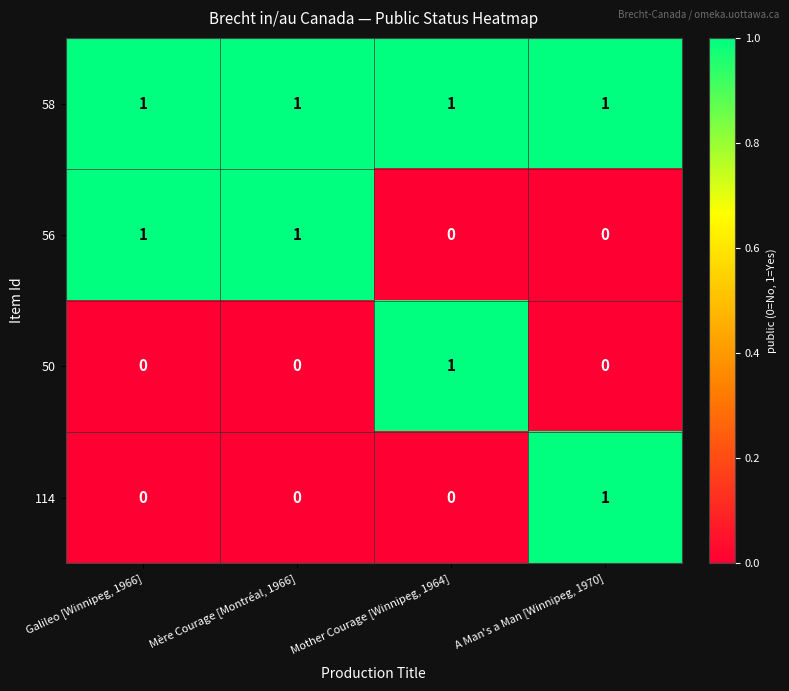

Reading left to right, extract all data points from this chart.

58: 1	1	1	1
56: 1	1	0	0
50: 0	0	1	0
114: 0	0	0	1